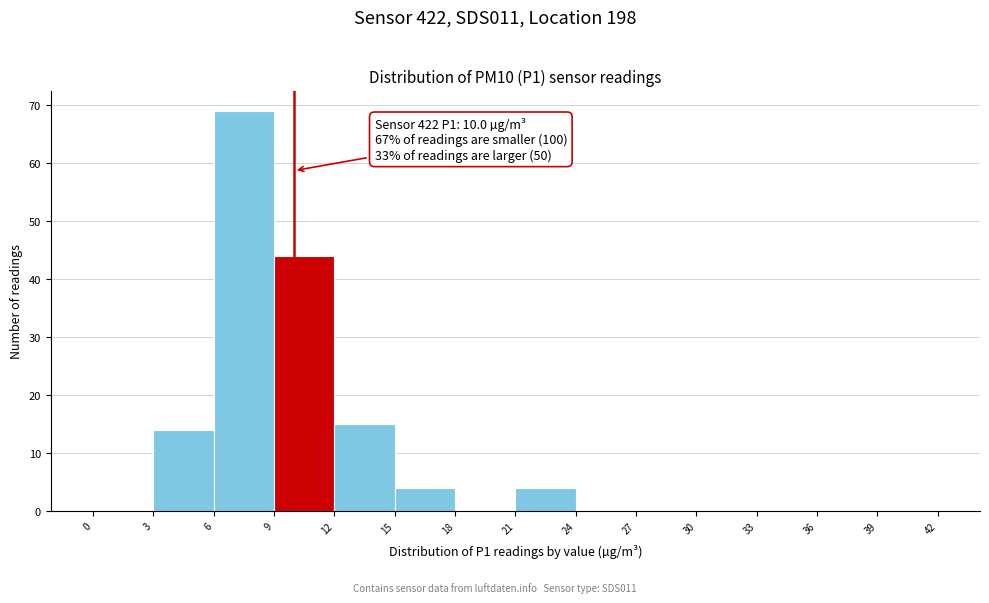

Which range on the x-axis has the tallest bar?

6 to 9